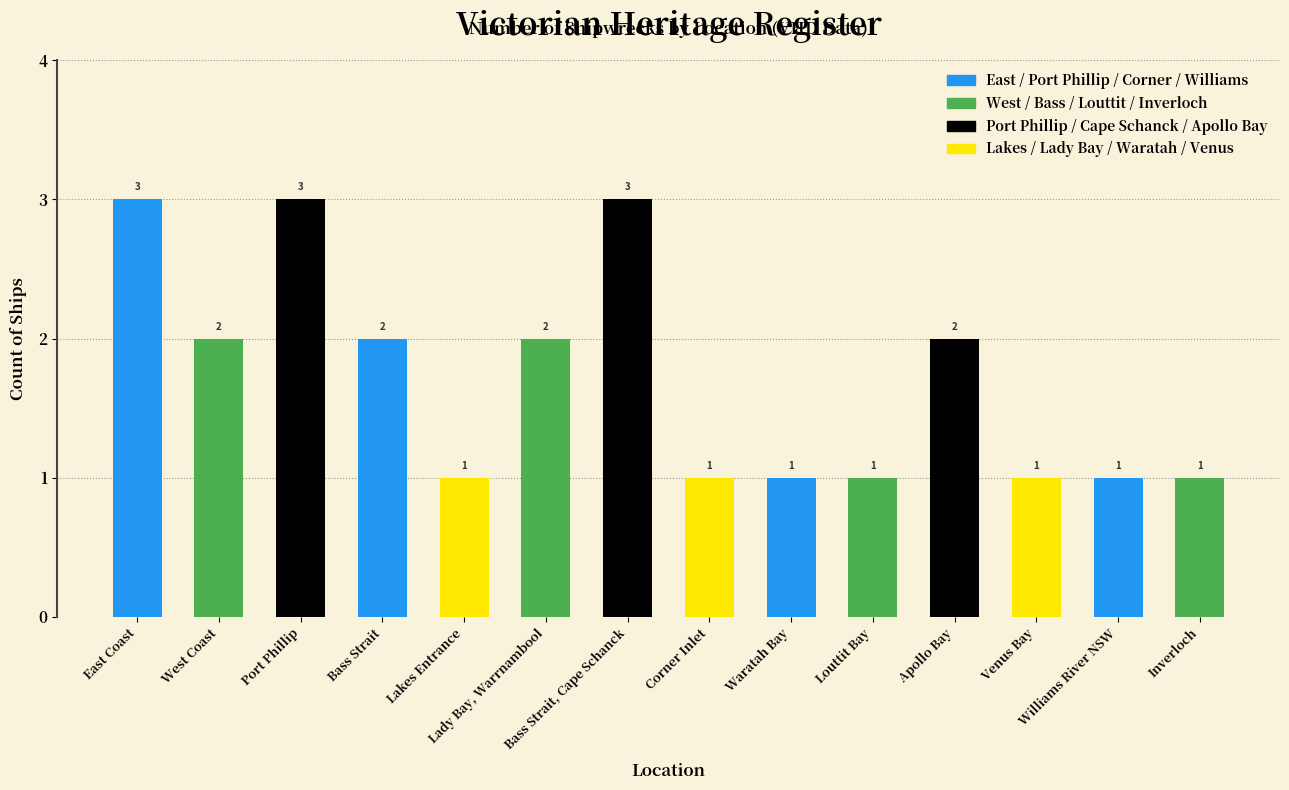

How many values are between 1 and 2?

11